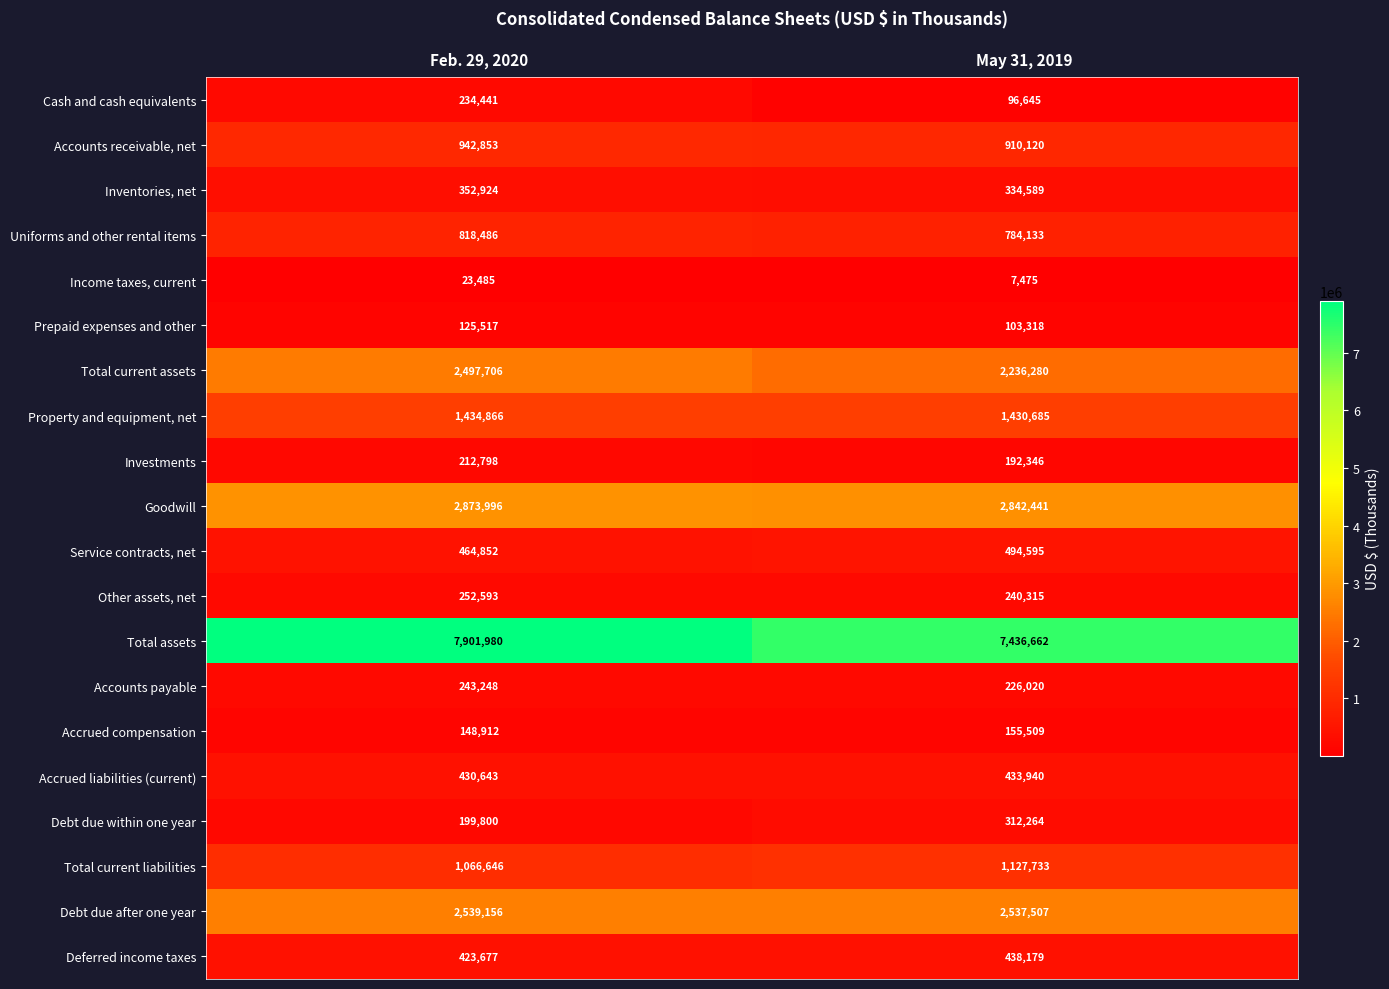

At which label is Inventories, net closest to 343756?

May 31, 2019